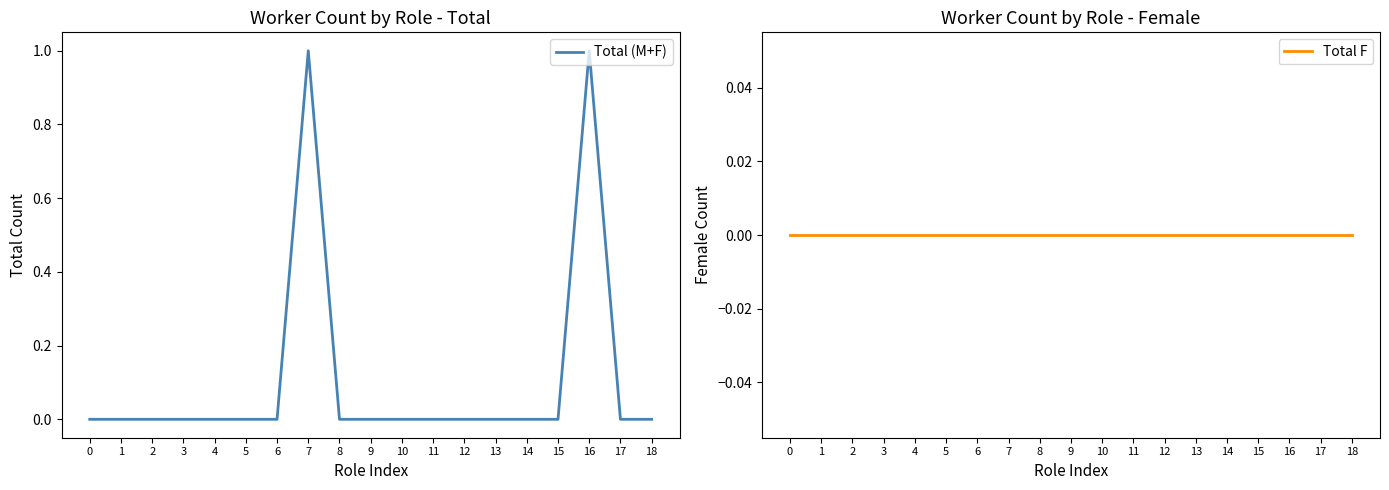

Which series changed the most between 3 and 5?

Total (M+F)